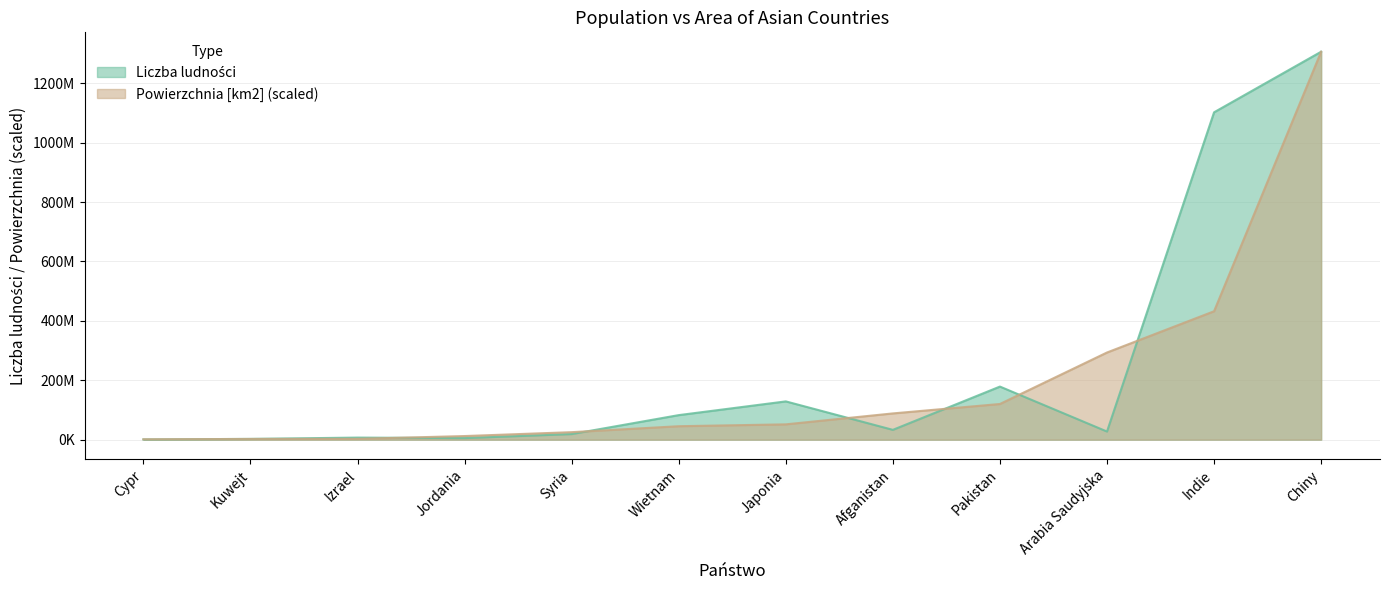

Is the value of Powierzchnia [km2] at Pakistan greater than the value of Liczba ludności at Syria?

Yes